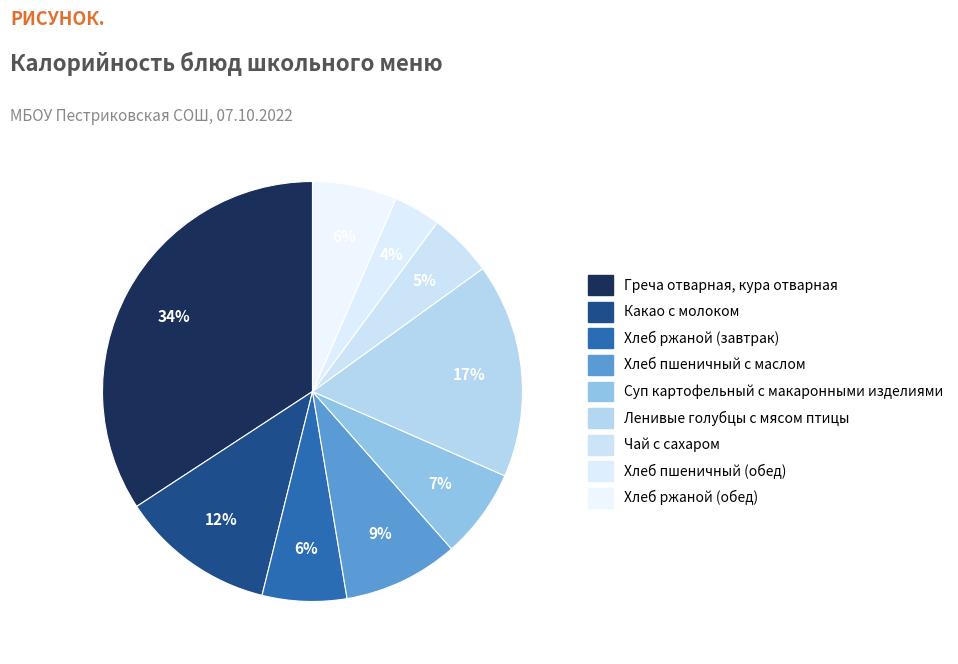

How many slices are in this pie chart?

9